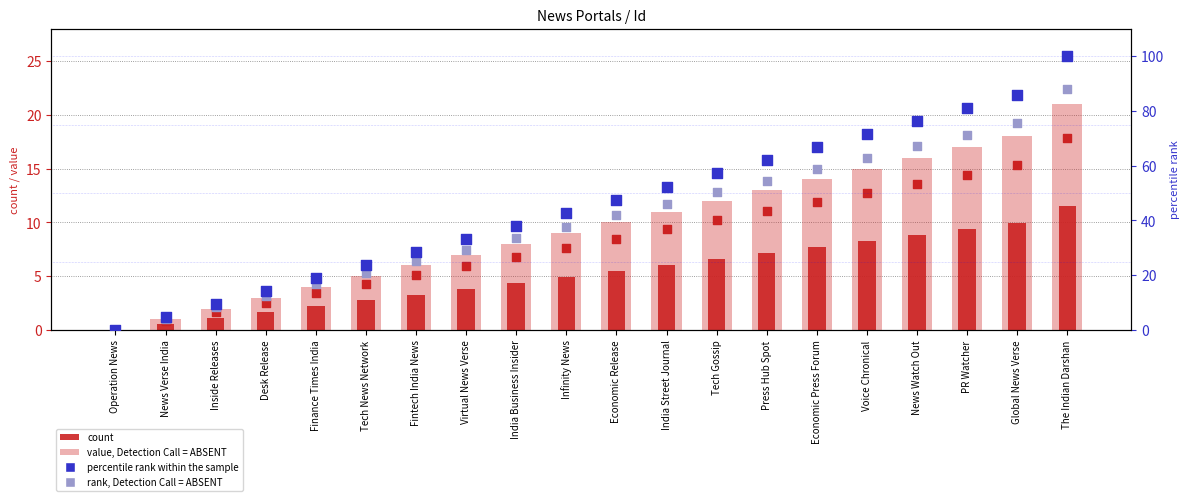

At how many categories does at least one series exceed 13?

17